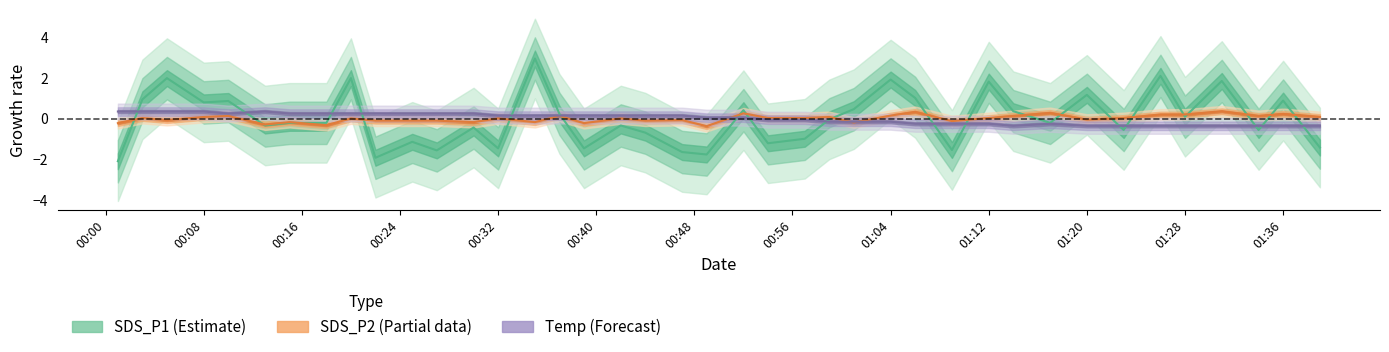

How many times do SDS_P1 and Temp cross each other?

16